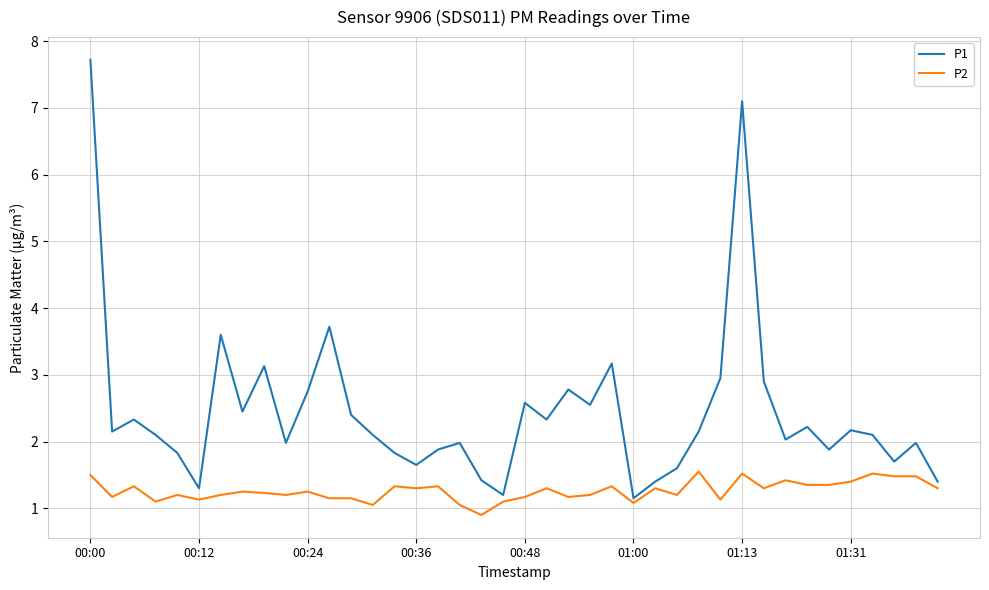

What is the lowest value of the P2 series?

0.9